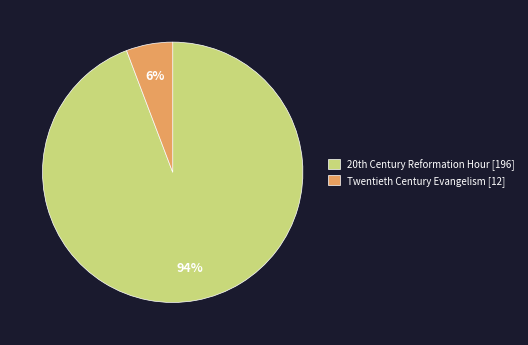

How many slices are in this pie chart?

2